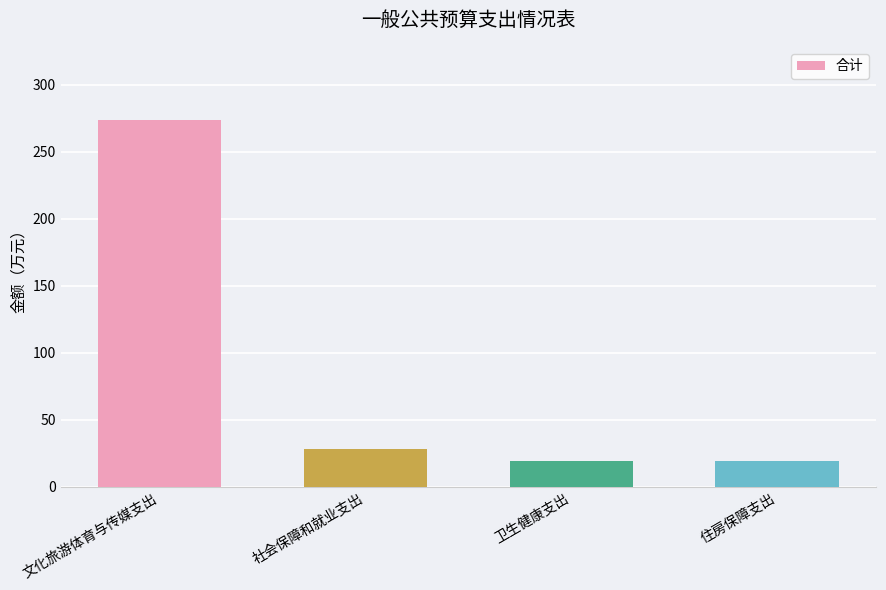

What is the ratio of the value at 社会保障和就业支出 to the value at 住房保障支出?

1.5